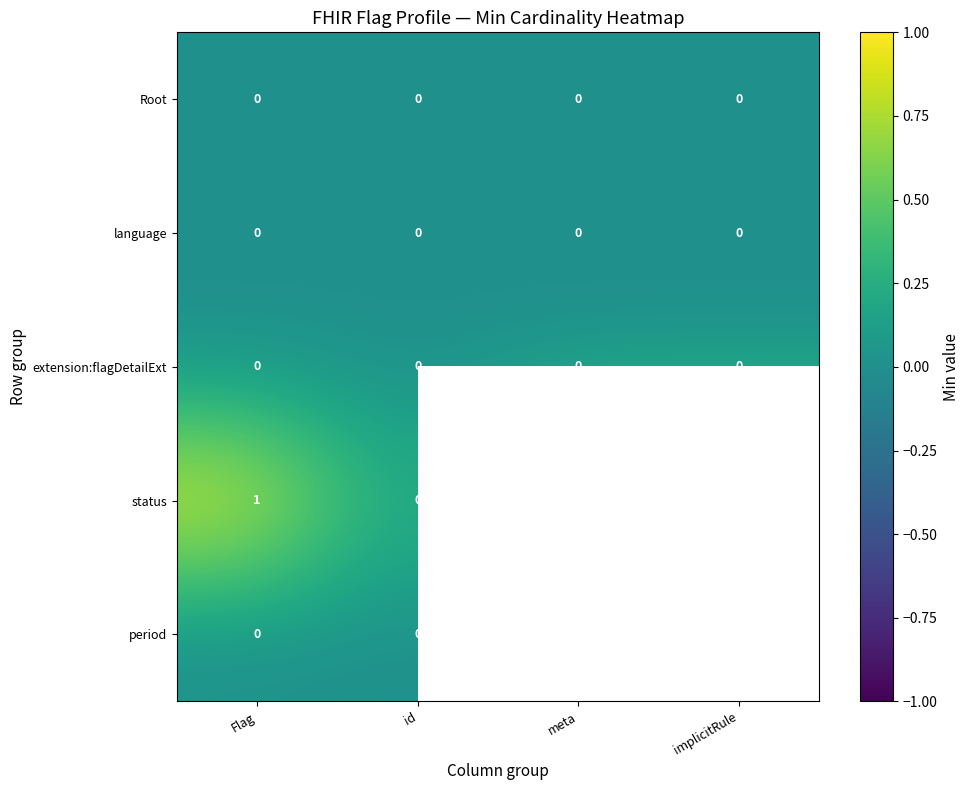

The value of status at id is 0. True or false?

True